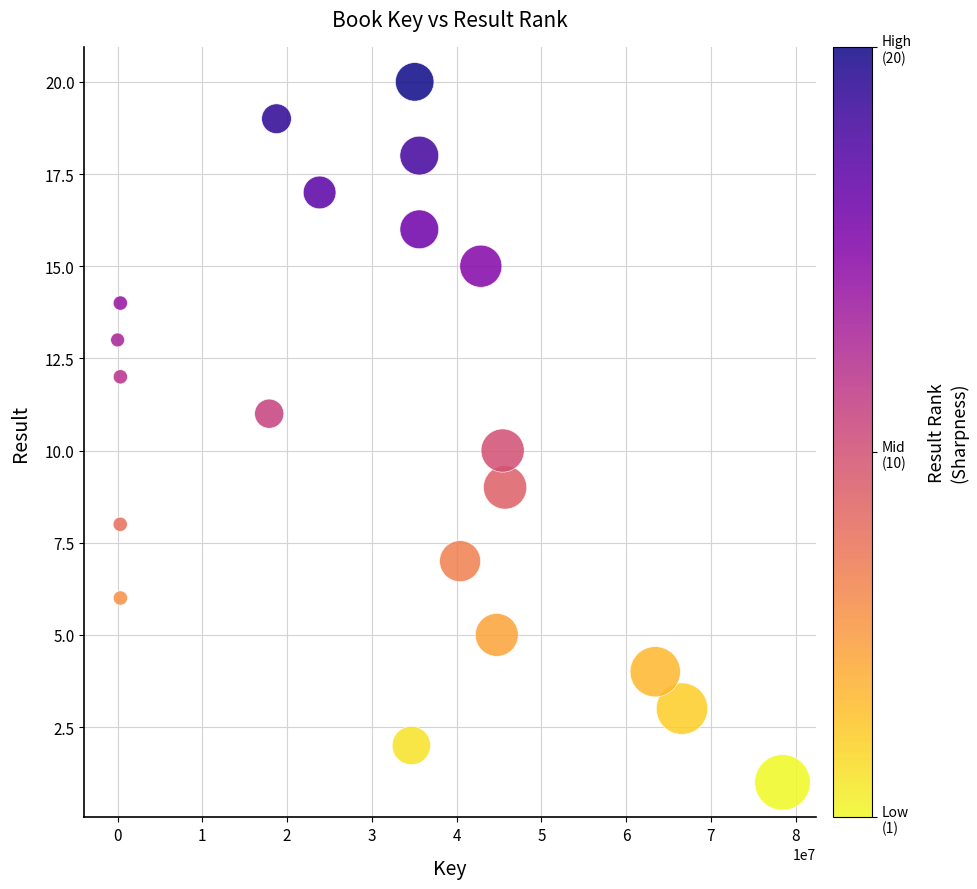

What is the range of Y values (max minus min)?

19